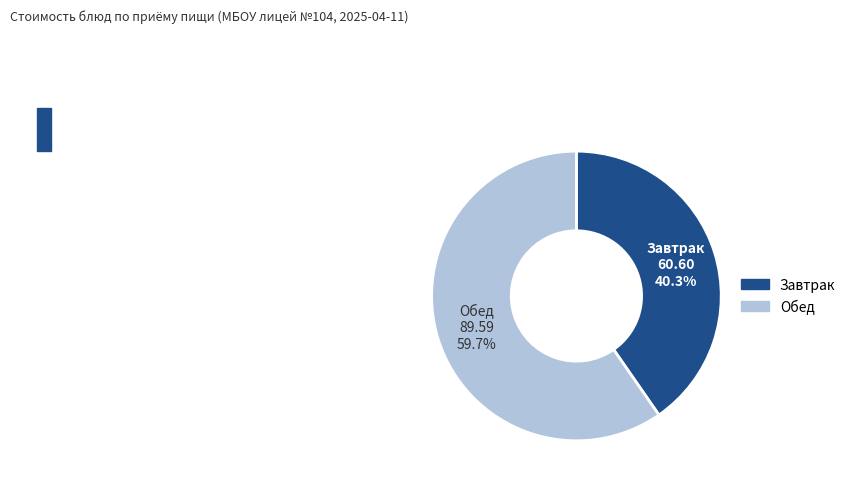

Is there a majority slice in this chart?

Yes